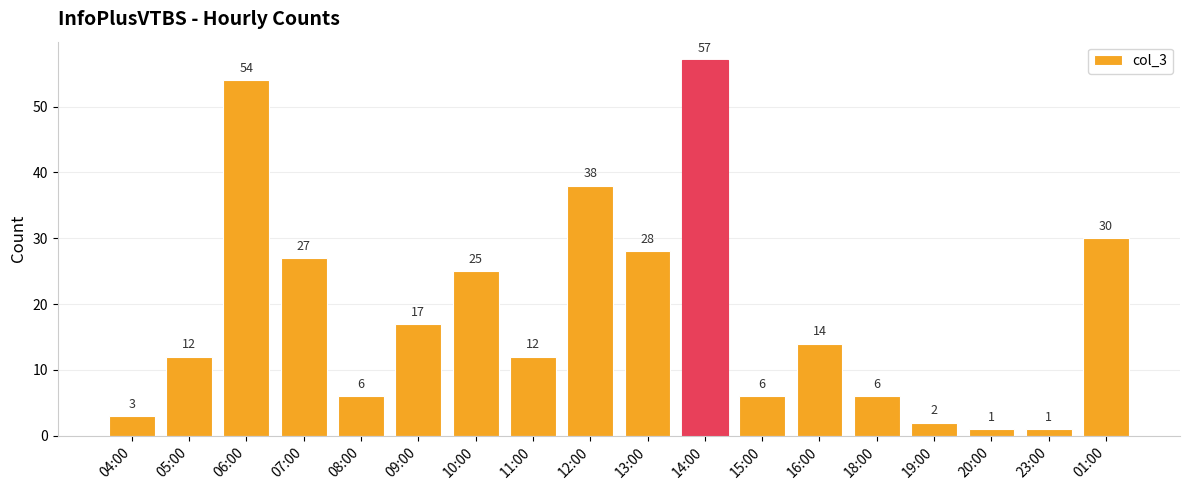

Between 12:00 and 06:00, which is larger?

06:00